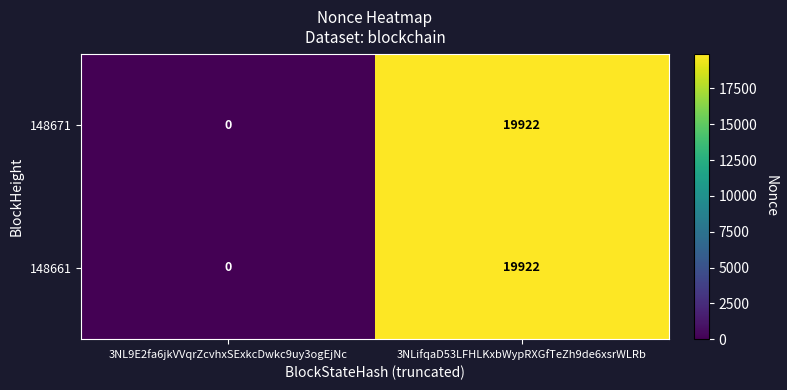

Is the value of 148671 at 3NL9E2fa6jkVVqrZcvhxSExkcDwkc9uy3ogEjNc greater than the value of 148661 at 3NLifqaD53LFHLKxbWypRXGfTeZh9de6xsrWLRb?

No